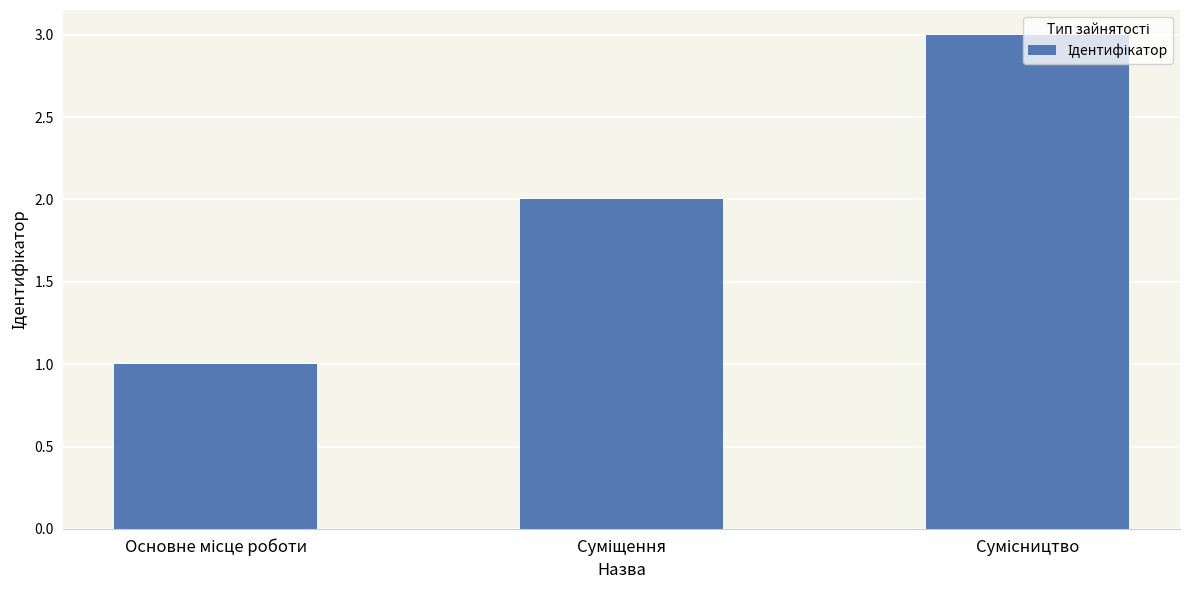

Reading left to right, what are all the values shown in this chart?

1	2	3